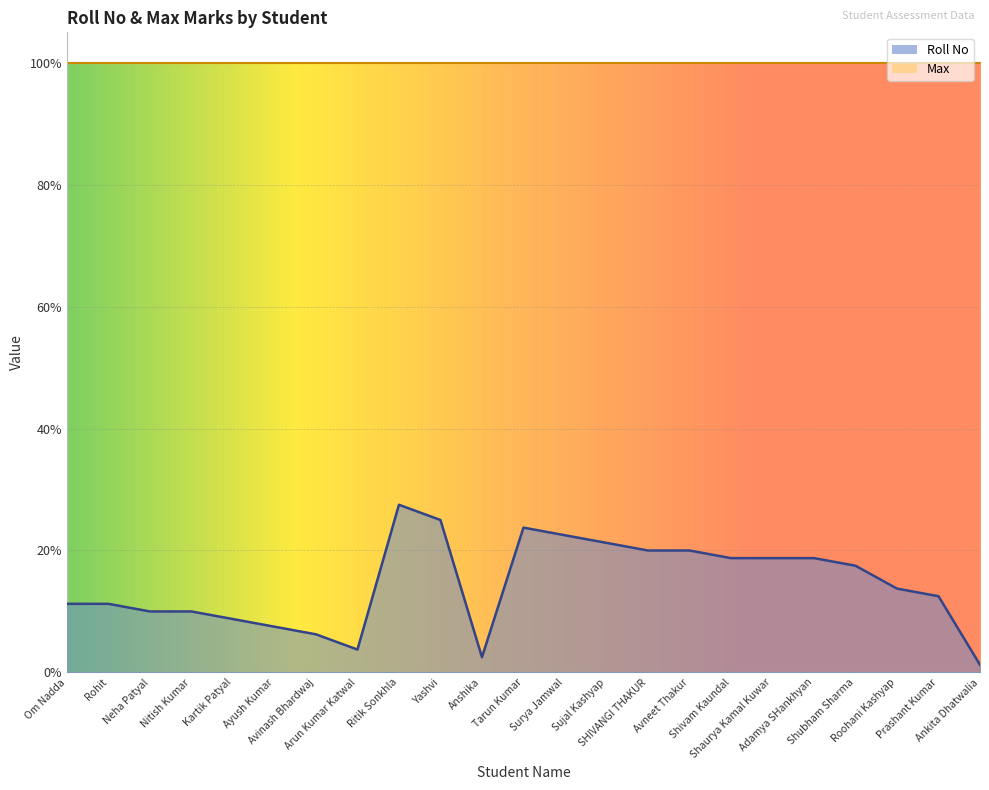

Approximately how many times larger is the value at Prashant Kumar compared to Adamya SHankhyan?

0.7